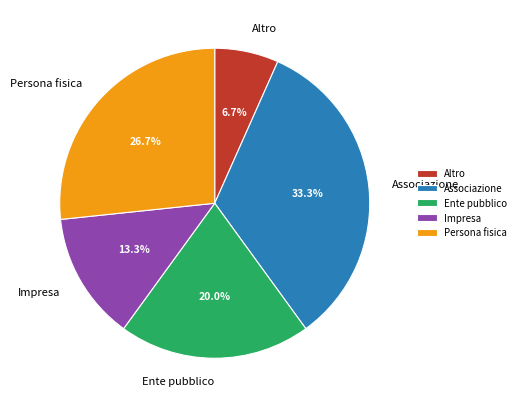

Count the number of slices in the pie.

5